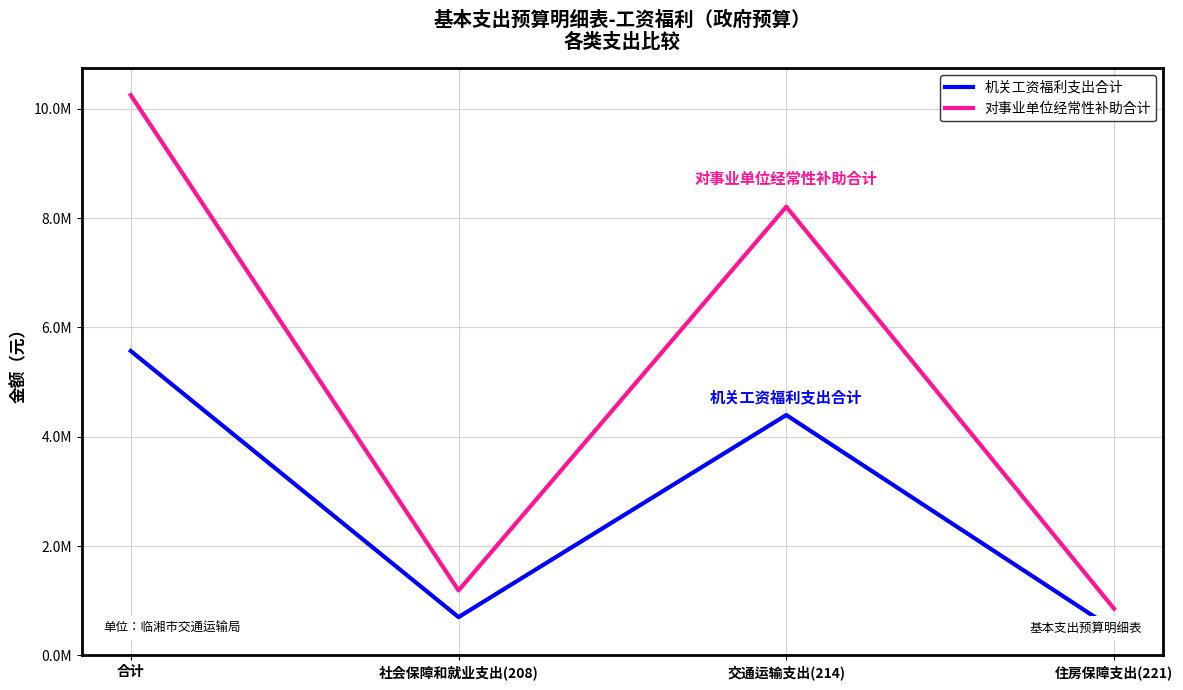

Reading left to right, transcribe all the data shown in this chart.

机关工资福利支出合计: 5569419.4	699667.7	4397786.3	471965.4
对事业单位经常性补助合计: 10251165.2	1187738.9	8209754.0	853672.3